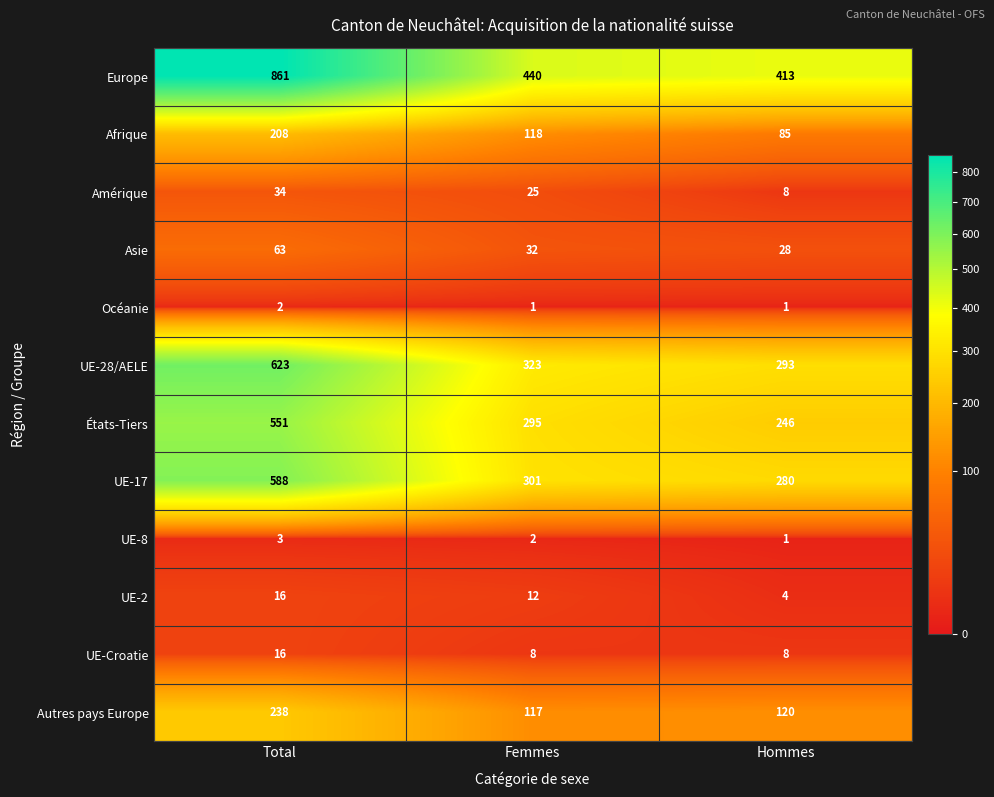

The value of UE-2 at Hommes is 7. True or false?

False